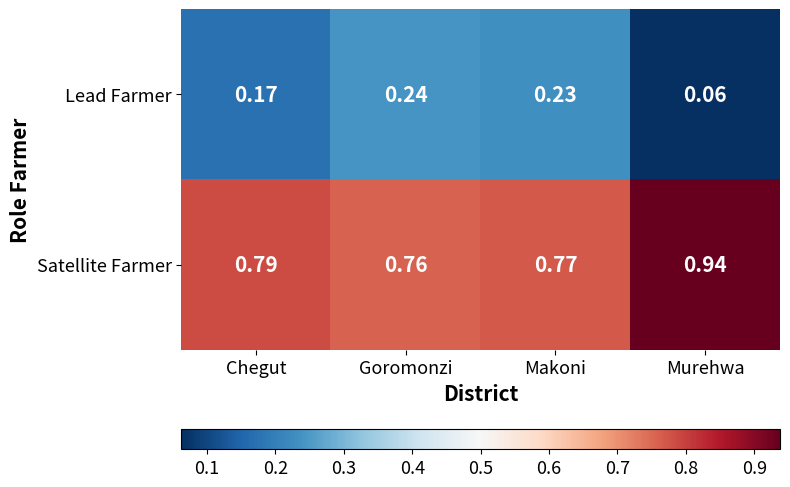

Between Chegut and Goromonzi, which series saw the biggest shift?

Lead Farmer